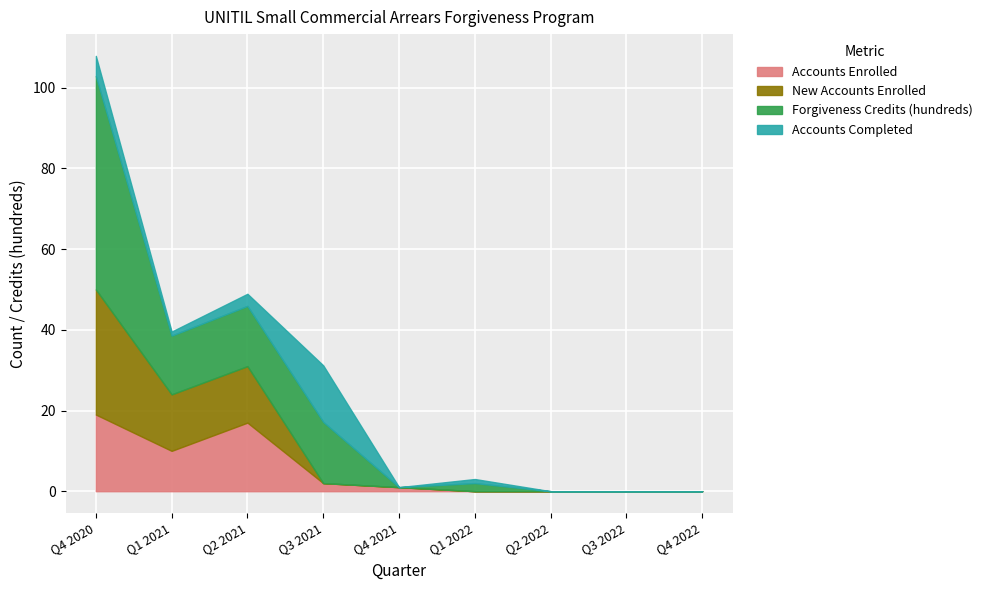

How many intersections are there between Accounts Completed and Accounts Enrolled?

3